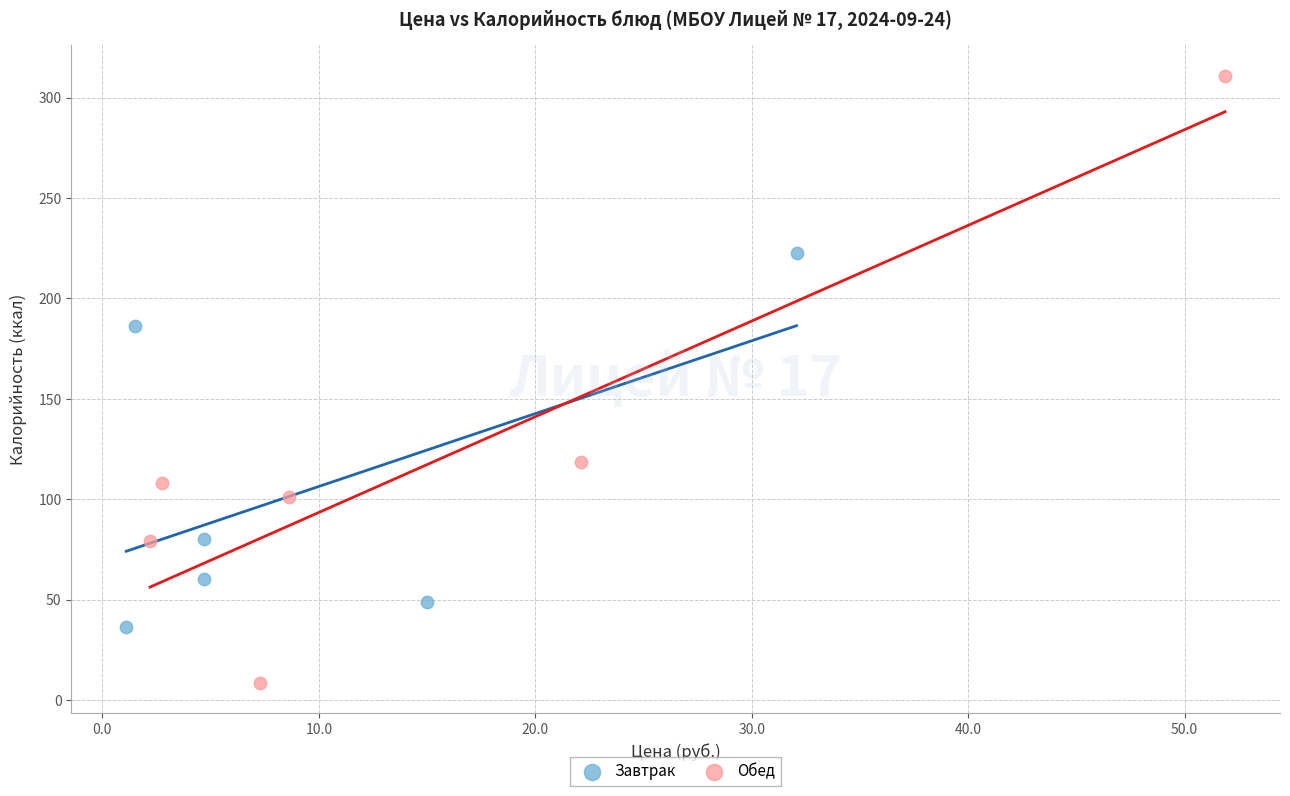

Which series reaches the maximum Y coordinate?

Обед